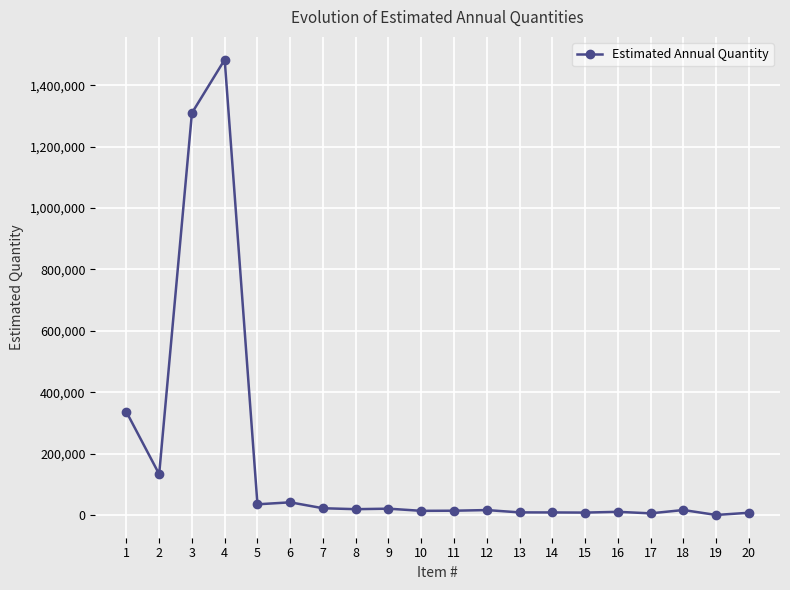

Where is the data nearest to the value 741781?

1